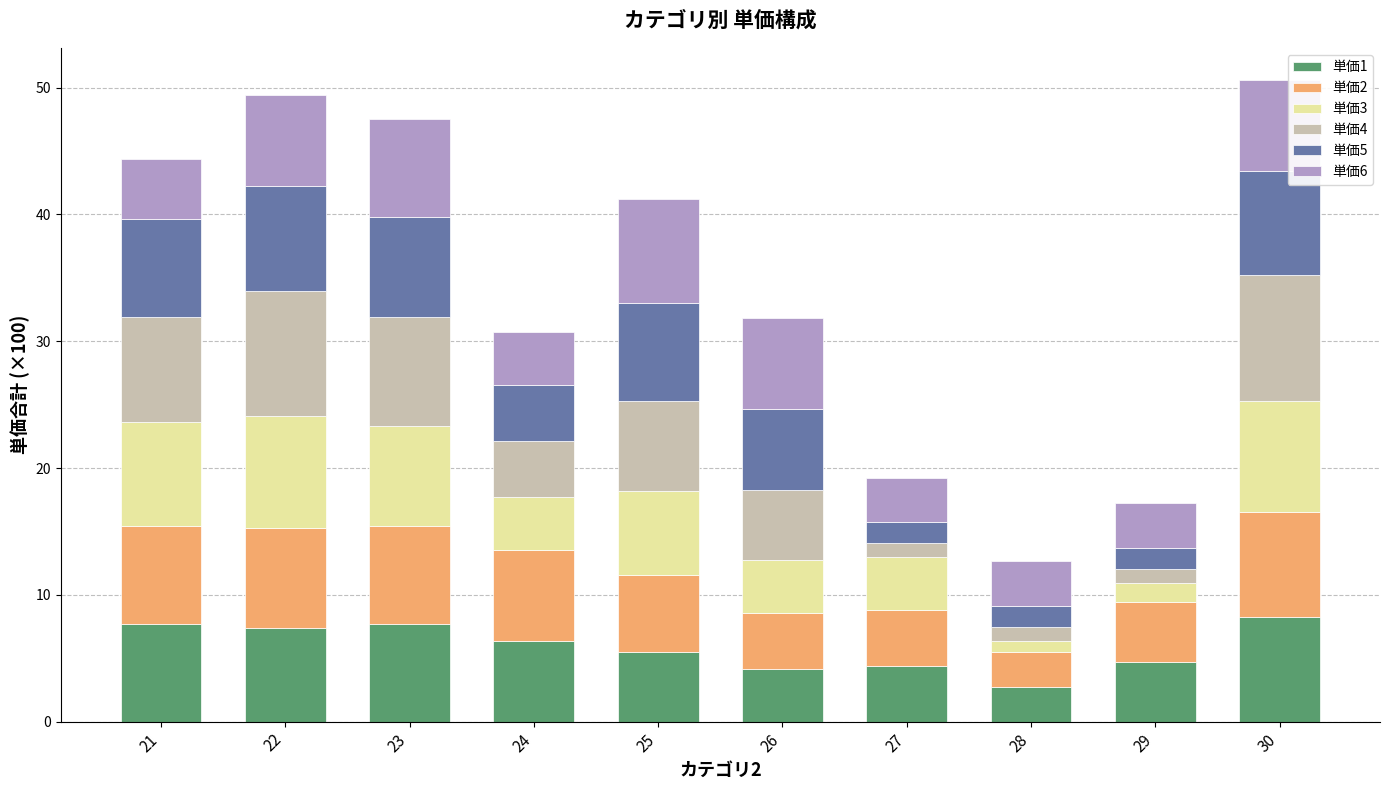

What is the difference between the maximum and minimum values in the 単価1 series?

5.5